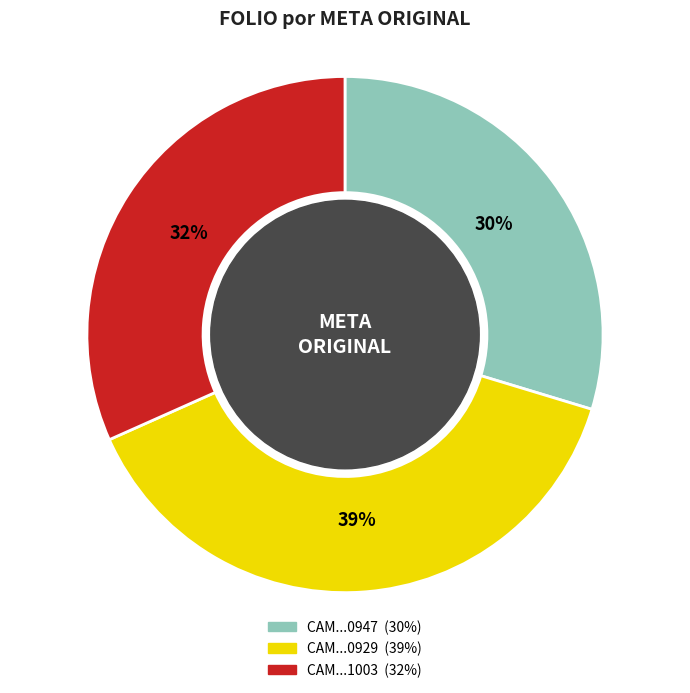

To the nearest percent, what is the difference between the largest and smallest slice percentages?

9%